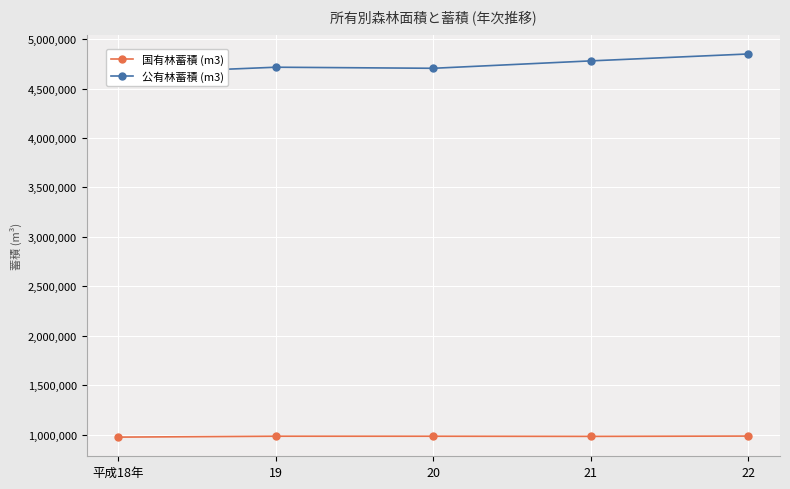

How many series are shown in this chart?

2